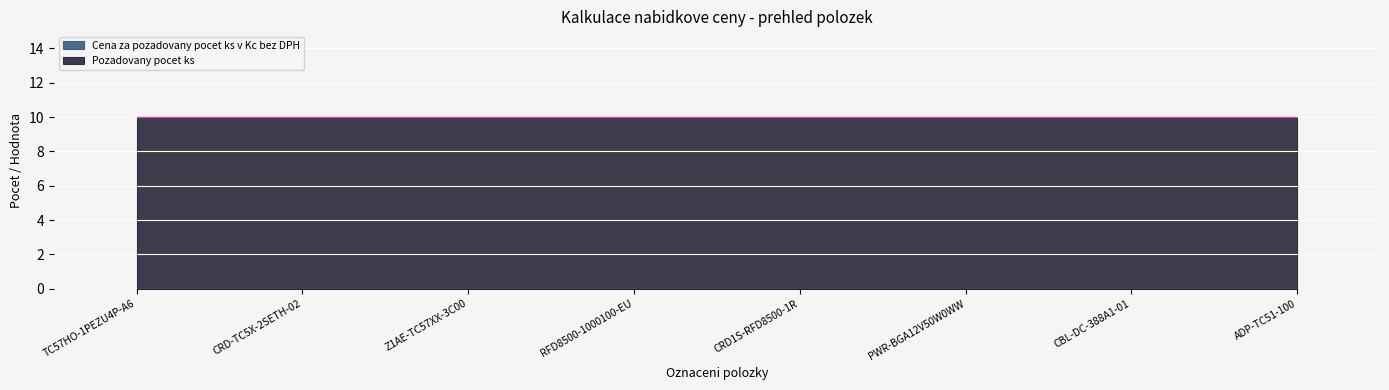

What is the spread (max minus min) of values at CRD-TC5X-2SETH-02?

10